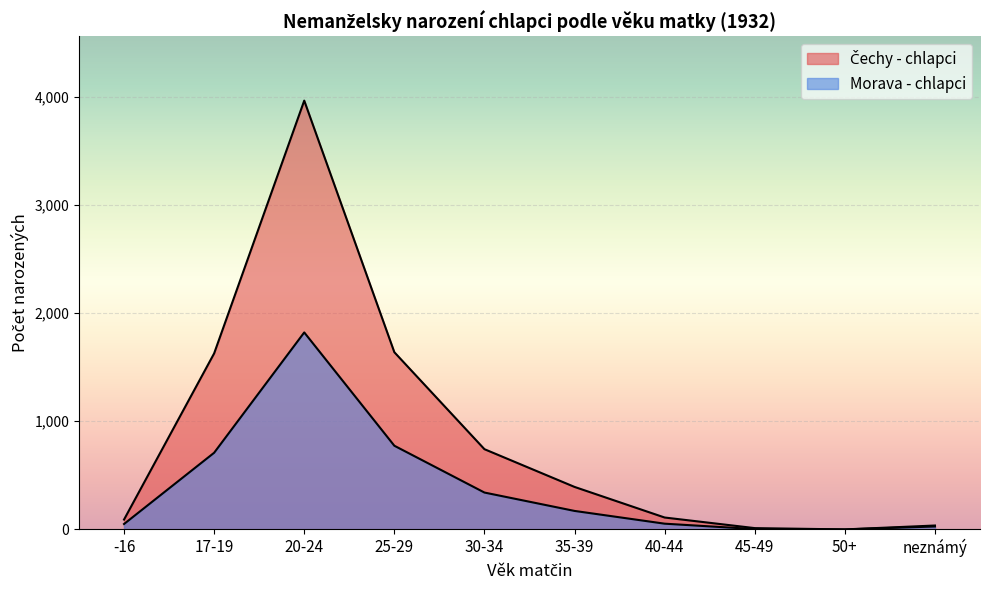

What is the difference between the Čechy - chlapci values at neznámý and 35-39?

357